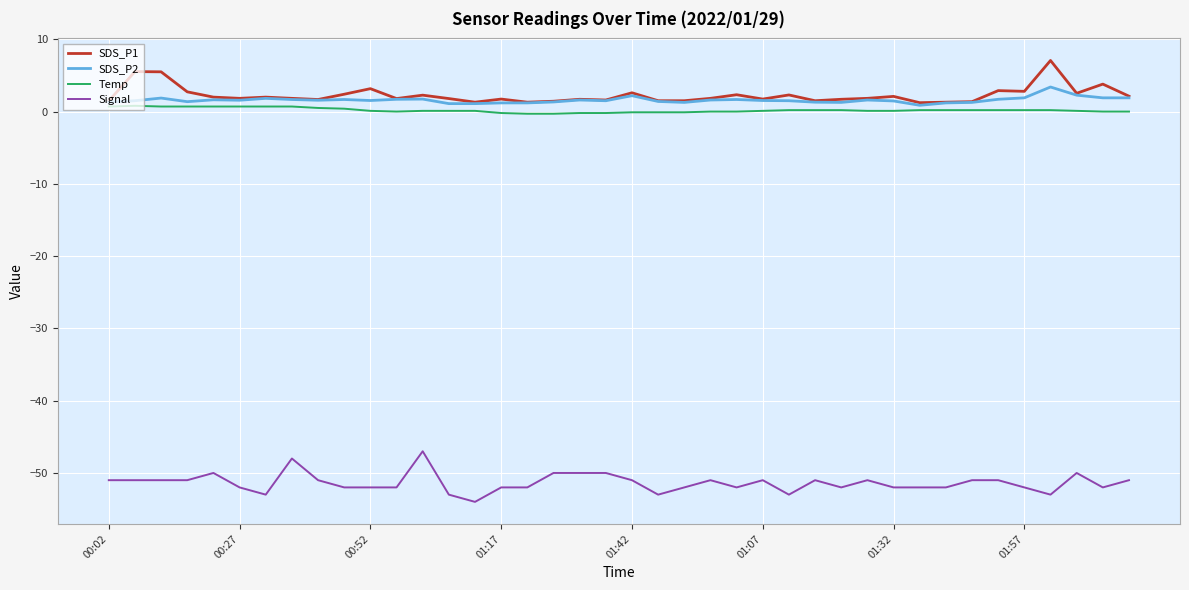

What is the highest value of the Signal series?

-47.0